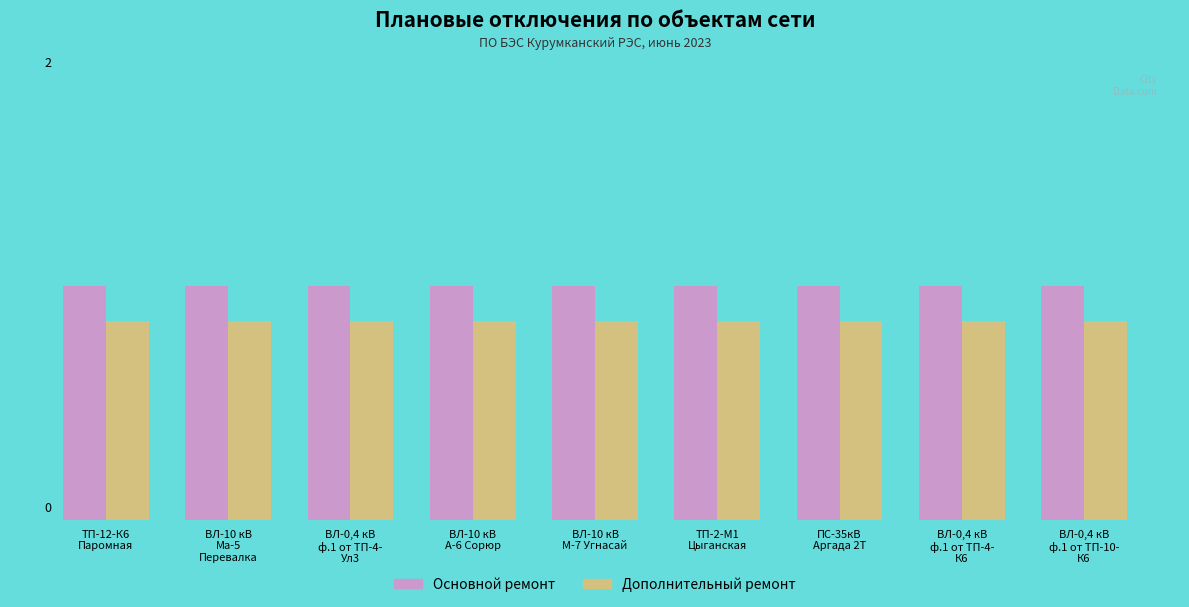

Does the chart contain stacked bars?

No